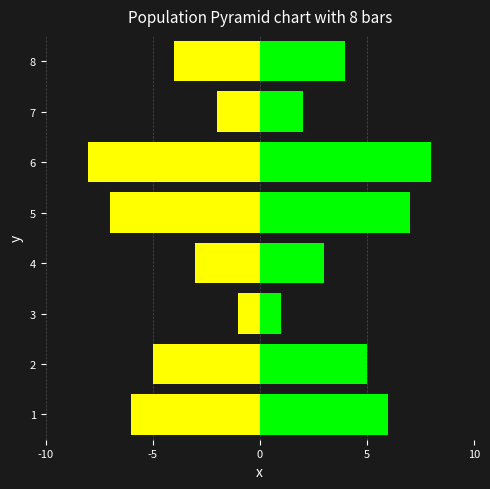

What are all the series names shown in the legend?

В.о. директора (left), Ідентифікатор (right)